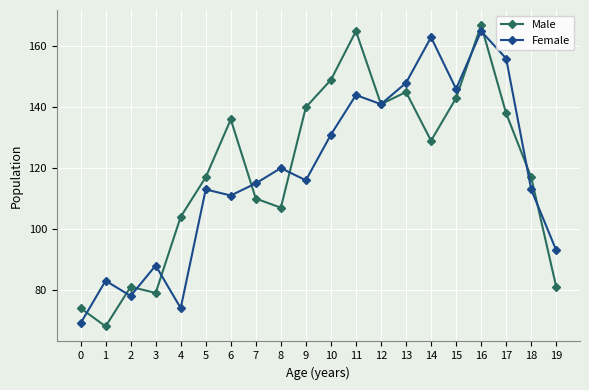

At 1, list the series in order from smallest to largest.

Male, Female